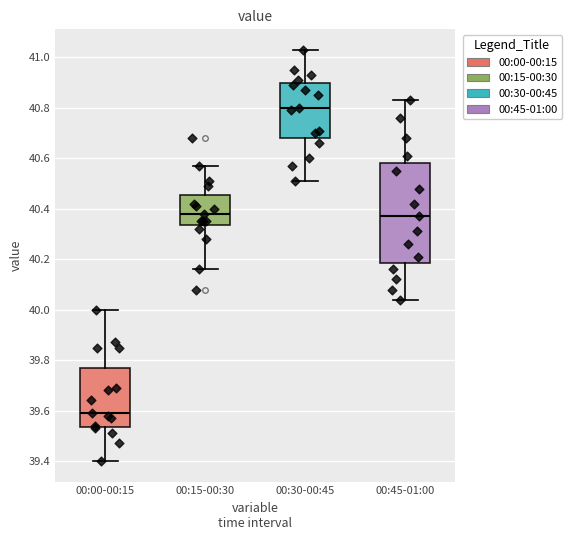

Reading left to right, read every box against the y-axis: the position of its median line, the range the box covers, and the ends of its whiskers. The values are not printed on the chart, so give them approximately, as read against the axis.

00:00-00:15: median 39.60, box 39.54 to 39.78, whiskers 39.40 to 40.00
00:15-00:30: median 40.38, box 40.34 to 40.46, whiskers 40.16 to 40.58
00:30-00:45: median 40.80, box 40.68 to 40.90, whiskers 40.52 to 41.04
00:45-01:00: median 40.38, box 40.18 to 40.58, whiskers 40.04 to 40.84